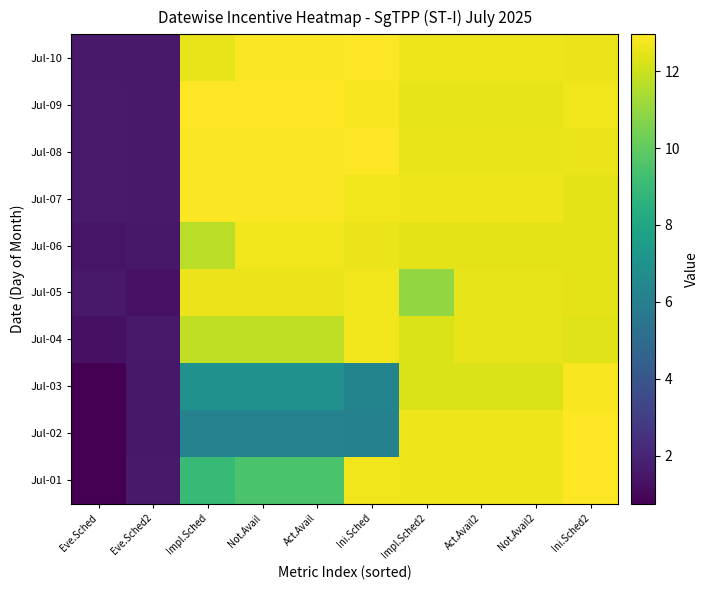

Reading left to right, what are all the values shown in this chart?

Jul-01: Eve.Sched=0.8	Eve.Sched2=1.6	Impl.Sched=9.0	Not.Avail=9.5	Act.Avail=9.5	Ini.Sched=12.7	Impl.Sched2=12.7	Act.Avail2=12.7	Not.Avail2=12.7	Ini.Sched2=13.0
Jul-02: Eve.Sched=0.8	Eve.Sched2=1.5	Impl.Sched=6.2	Not.Avail=6.2	Act.Avail=6.2	Ini.Sched=6.1	Impl.Sched2=12.7	Act.Avail2=12.7	Not.Avail2=12.7	Ini.Sched2=13.0
Jul-03: Eve.Sched=0.8	Eve.Sched2=1.5	Impl.Sched=6.9	Not.Avail=6.9	Act.Avail=6.9	Ini.Sched=6.2	Impl.Sched2=12.3	Act.Avail2=12.3	Not.Avail2=12.3	Ini.Sched2=12.8
Jul-04: Eve.Sched=1.3	Eve.Sched2=1.6	Impl.Sched=11.8	Not.Avail=11.8	Act.Avail=11.8	Ini.Sched=12.7	Impl.Sched2=12.3	Act.Avail2=12.5	Not.Avail2=12.5	Ini.Sched2=12.4
Jul-05: Eve.Sched=1.6	Eve.Sched2=1.3	Impl.Sched=12.6	Not.Avail=12.6	Act.Avail=12.6	Ini.Sched=12.7	Impl.Sched2=11.0	Act.Avail2=12.5	Not.Avail2=12.5	Ini.Sched2=12.5
Jul-06: Eve.Sched=1.4	Eve.Sched2=1.6	Impl.Sched=11.7	Not.Avail=12.7	Act.Avail=12.7	Ini.Sched=12.6	Impl.Sched2=12.4	Act.Avail2=12.4	Not.Avail2=12.4	Ini.Sched2=12.5
Jul-07: Eve.Sched=1.6	Eve.Sched2=1.6	Impl.Sched=12.9	Not.Avail=12.9	Act.Avail=12.9	Ini.Sched=12.7	Impl.Sched2=12.7	Act.Avail2=12.7	Not.Avail2=12.7	Ini.Sched2=12.5
Jul-08: Eve.Sched=1.6	Eve.Sched2=1.6	Impl.Sched=12.9	Not.Avail=12.9	Act.Avail=12.9	Ini.Sched=13.0	Impl.Sched2=12.5	Act.Avail2=12.5	Not.Avail2=12.5	Ini.Sched2=12.6
Jul-09: Eve.Sched=1.6	Eve.Sched2=1.6	Impl.Sched=12.9	Not.Avail=12.9	Act.Avail=12.9	Ini.Sched=12.8	Impl.Sched2=12.5	Act.Avail2=12.5	Not.Avail2=12.5	Ini.Sched2=12.7
Jul-10: Eve.Sched=1.6	Eve.Sched2=1.6	Impl.Sched=12.6	Not.Avail=12.9	Act.Avail=12.9	Ini.Sched=13.0	Impl.Sched2=12.6	Act.Avail2=12.6	Not.Avail2=12.6	Ini.Sched2=12.6